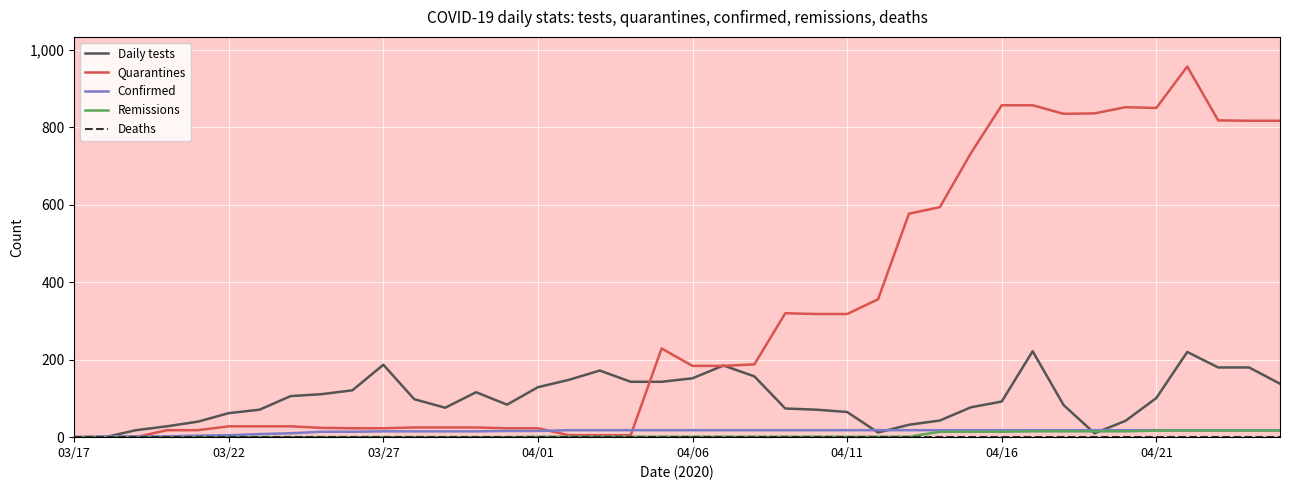

The value of Remissions at 38 is 17. True or false?

True